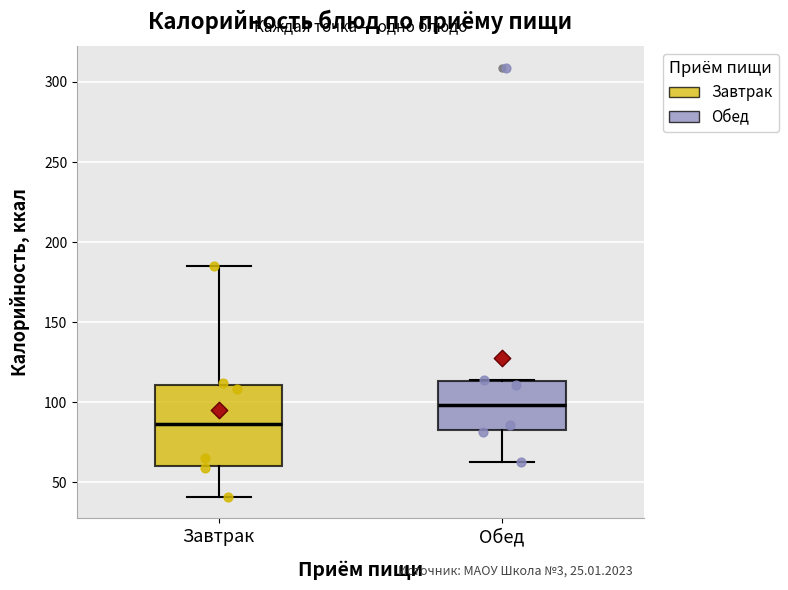

Reading left to right, read every box against the y-axis: the position of its median line, the range the box covers, and the ends of its whiskers. The values are not printed on the chart, so give them approximately, as read against the axis.

Завтрак: median 85, box 60 to 110, whiskers 40 to 185
Обед: median 100, box 80 to 115, whiskers 65 to 115